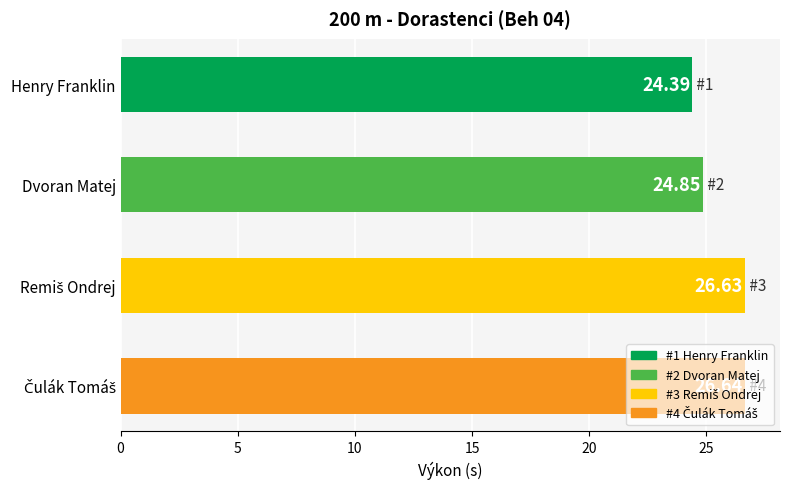

Where is the data nearest to the value 25?

Dvoran Matej